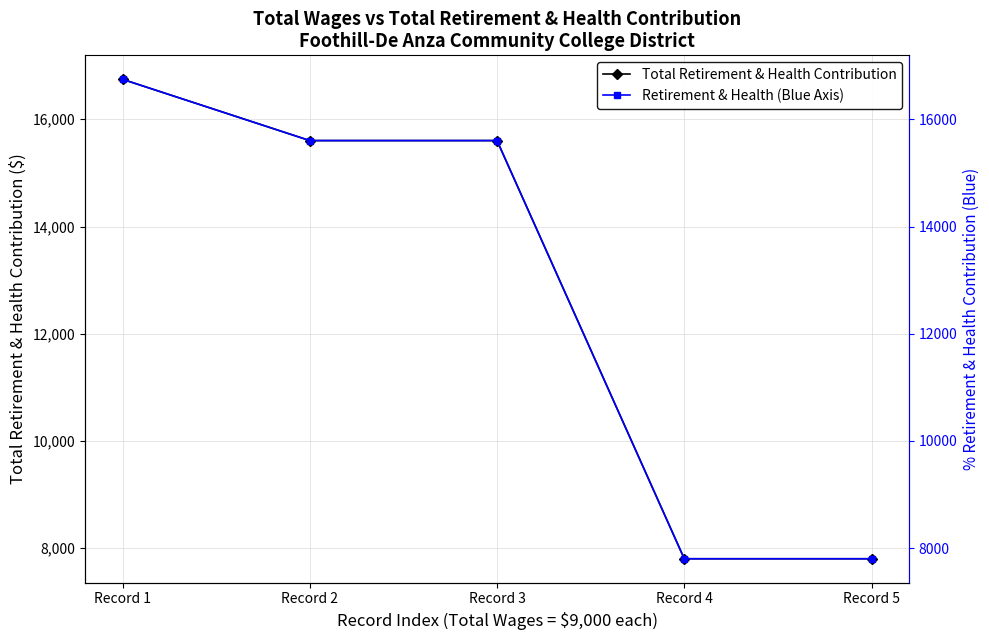

True or false: Retirement & Health (Blue Axis) has more than 1 interior local peaks.

False